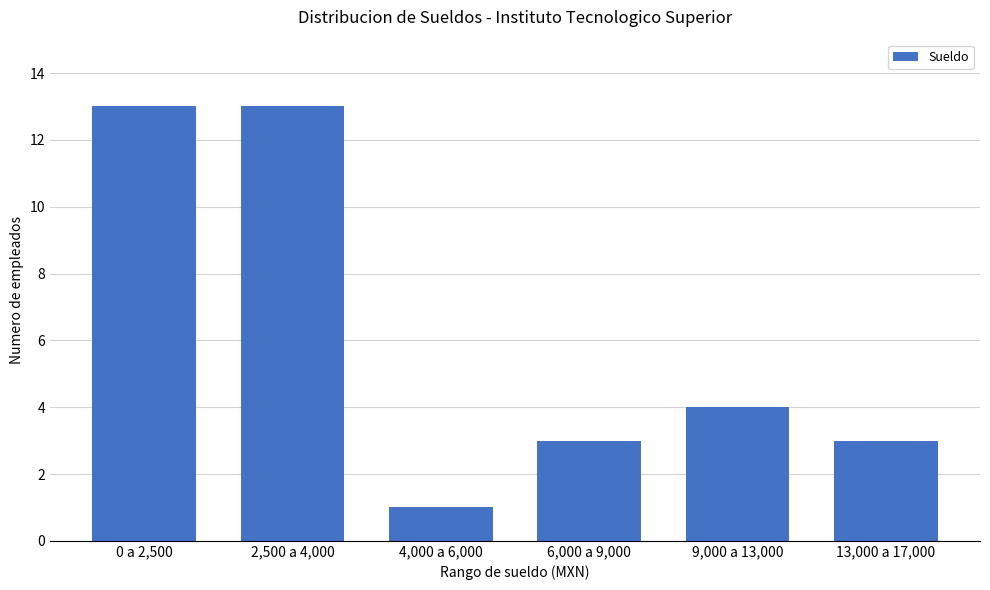

At which label does the data first exceed 4?

0 a 2,500